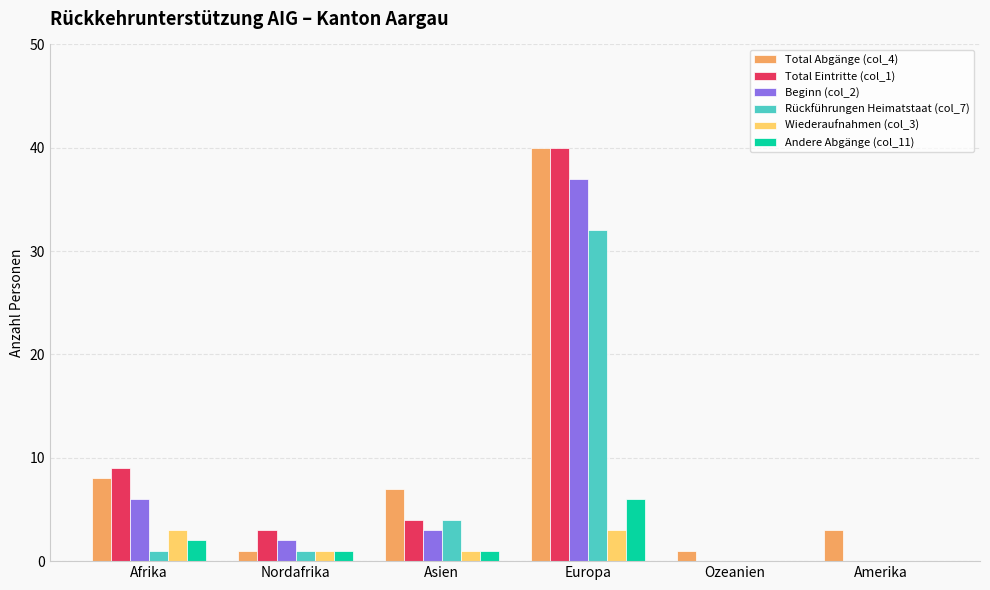

Reading right to left, transcribe all the data shown in this chart.

Total Abgänge (col_4): 3	1	40	7	1	8
Total Eintritte (col_1): 0	0	40	4	3	9
Beginn (col_2): 0	0	37	3	2	6
Rückführungen Heimatstaat (col_7): 0	0	32	4	1	1
Wiederaufnahmen (col_3): 0	0	3	1	1	3
Andere Abgänge (col_11): 0	0	6	1	1	2